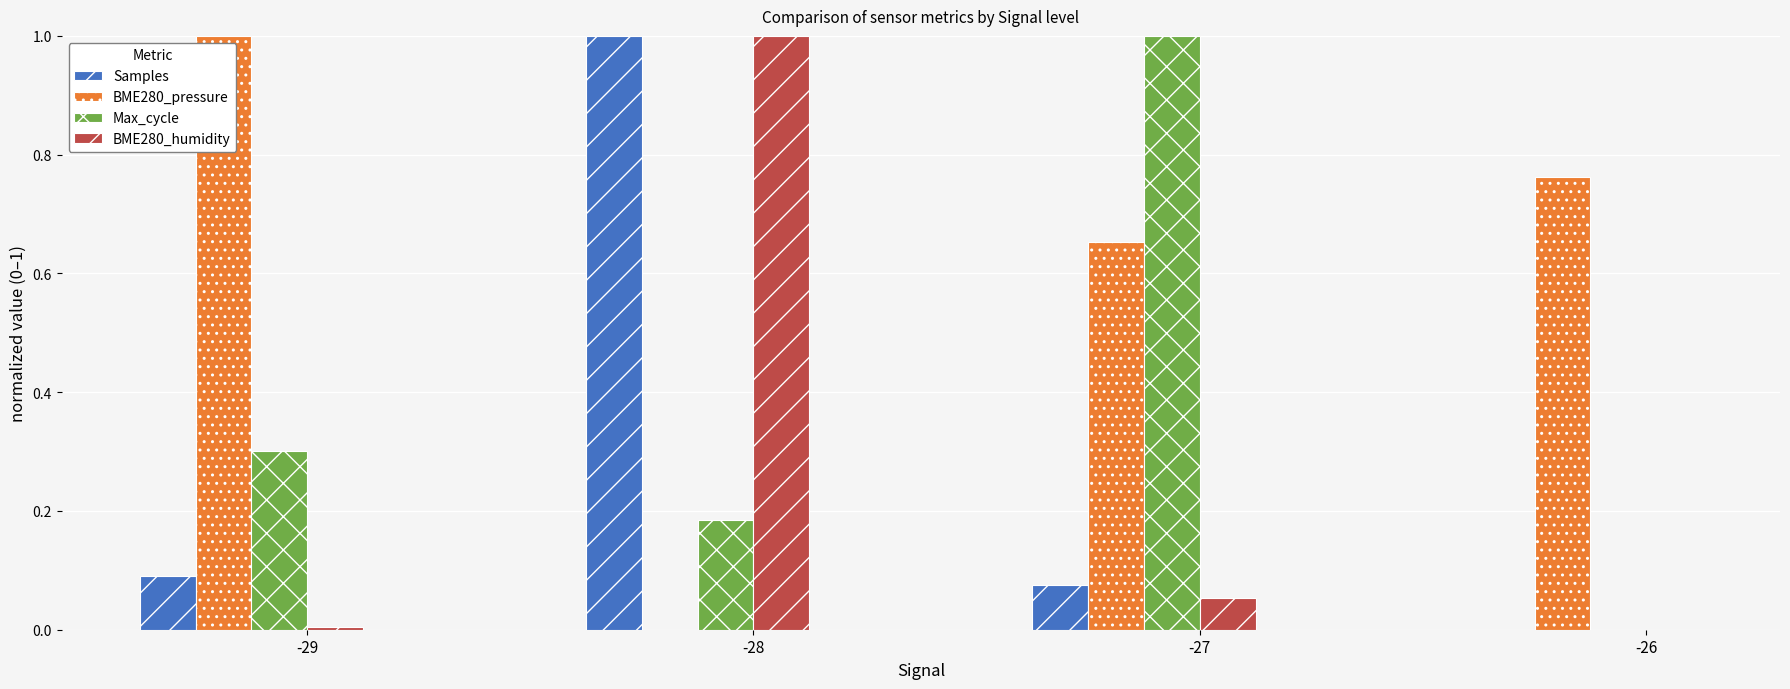

Is the value of Max_cycle at -27 greater than the value of BME280_pressure at -26?

Yes